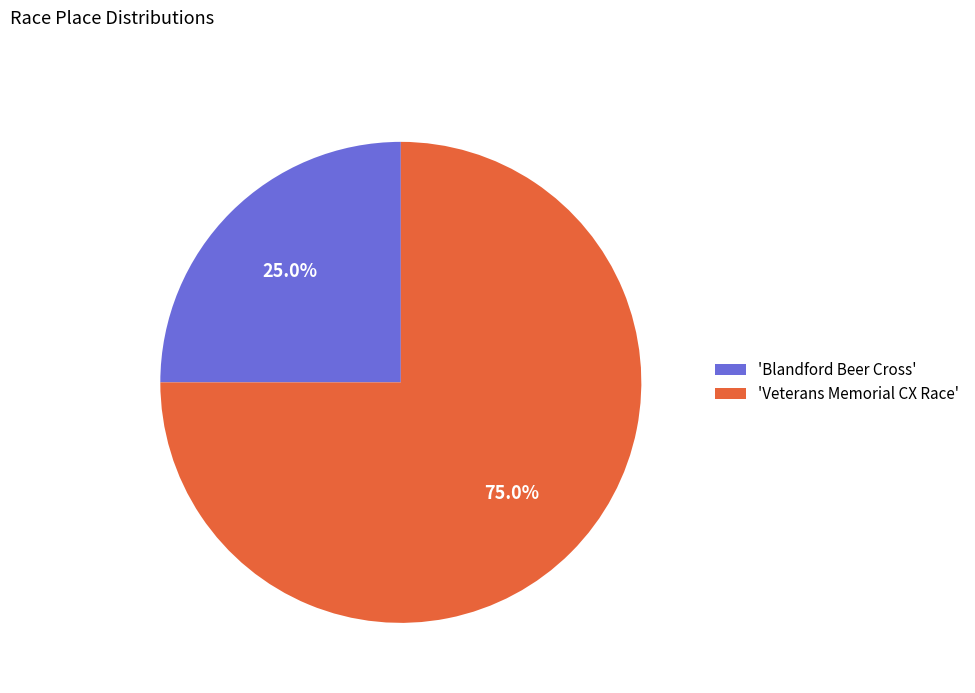

Between 'Blandford Beer Cross' and 'Veterans Memorial CX Race', which is larger?

'Veterans Memorial CX Race'